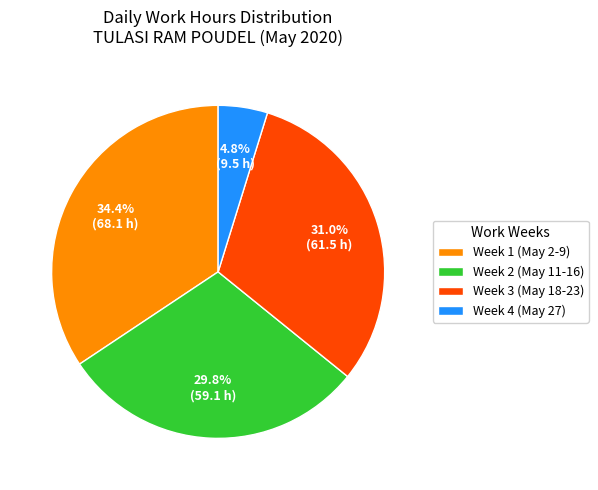

Is there a majority slice in this chart?

No